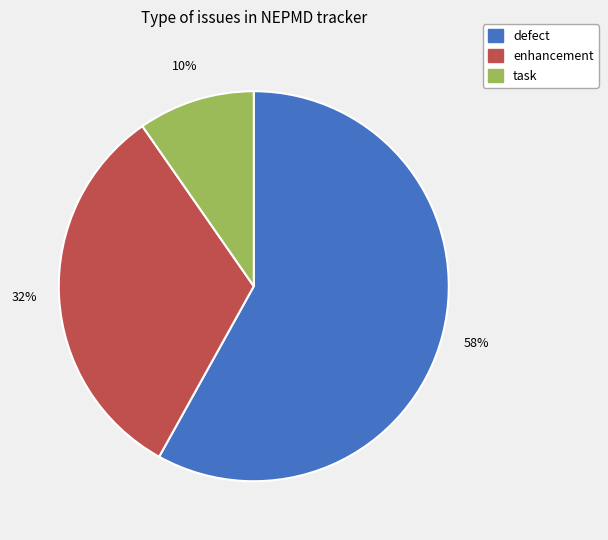

The enhancement slice represents 32% of the pie. True or false?

True